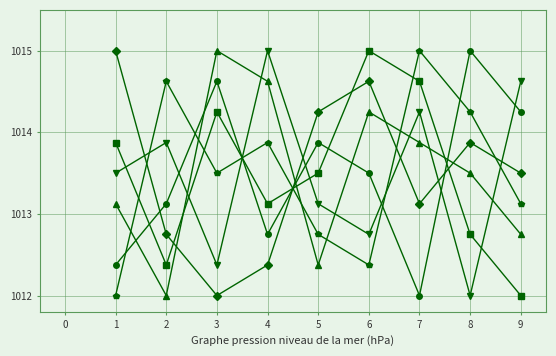

What is the total value across all series at 6?

6082.5